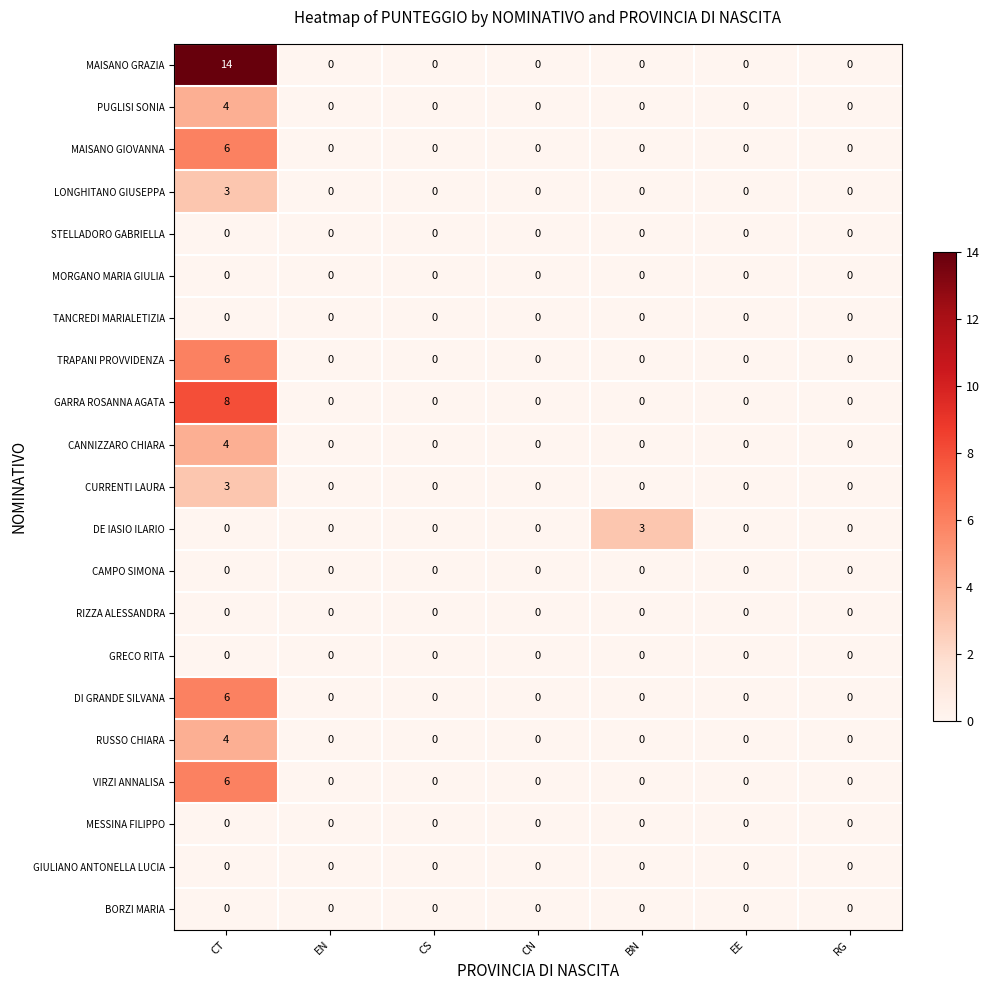

At how many categories does at least one series exceed 12?

1